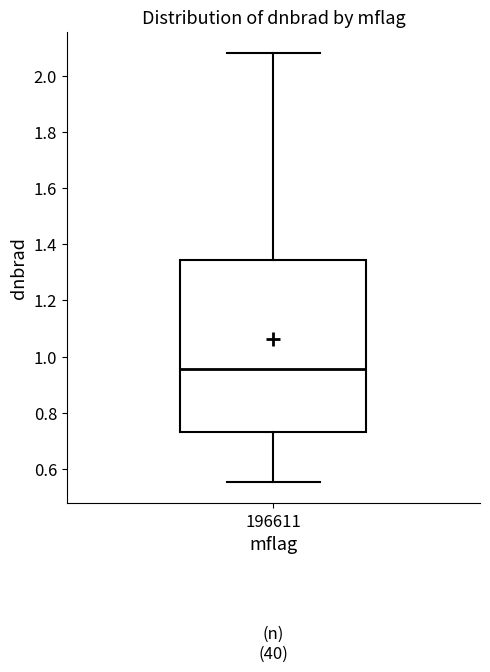

Read this box plot against the y-axis: the position of the median line, the range covered by the box, and the ends of both whiskers. The values are not printed on the chart, so give them approximately, as read against the axis.

median 0.96, box 0.74 to 1.34, whiskers 0.56 to 2.08